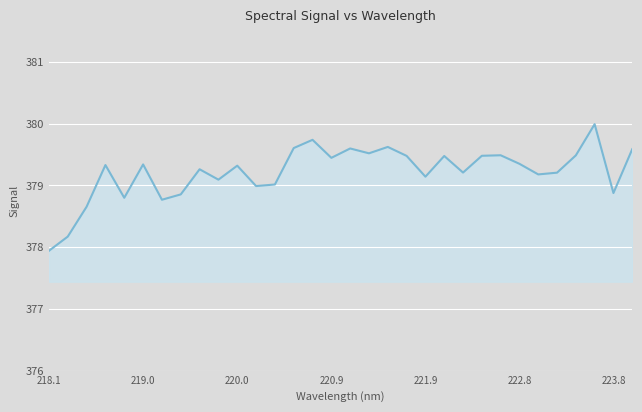

What is the greatest value displayed?

380.0